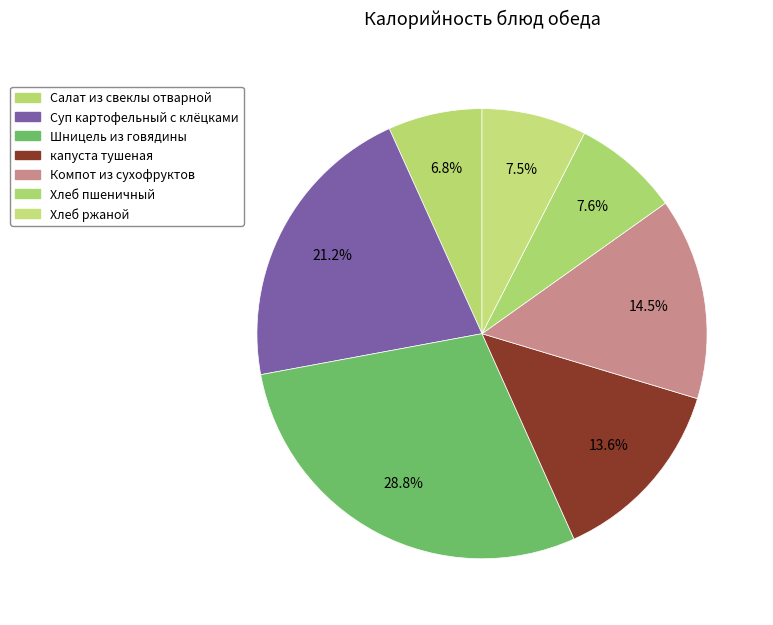

How many slices are in this pie chart?

7